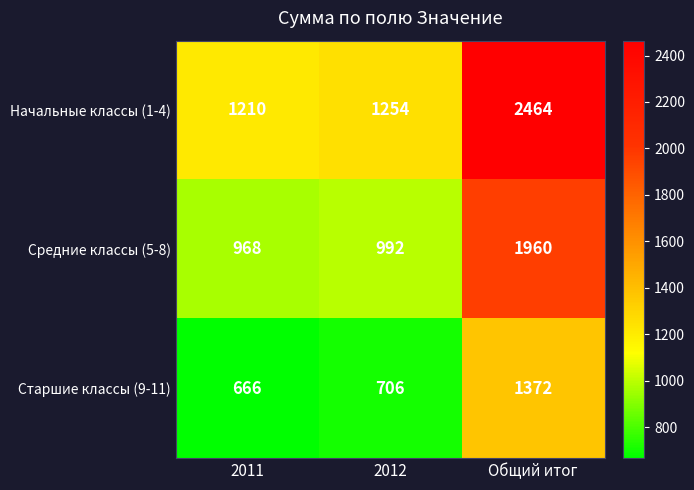

At 2011, list the series in order from smallest to largest.

Старшие классы (9-11), Средние классы (5-8), Начальные классы (1-4)